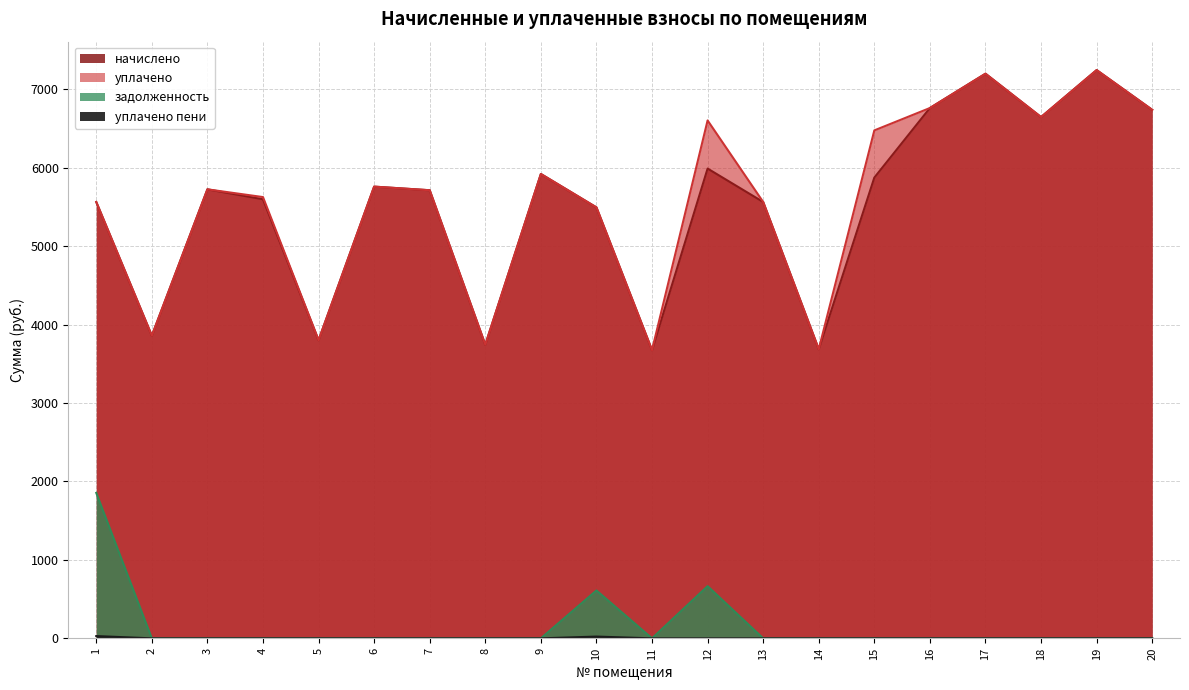

True or false: начислено and уплачено пени cross at least once.

False